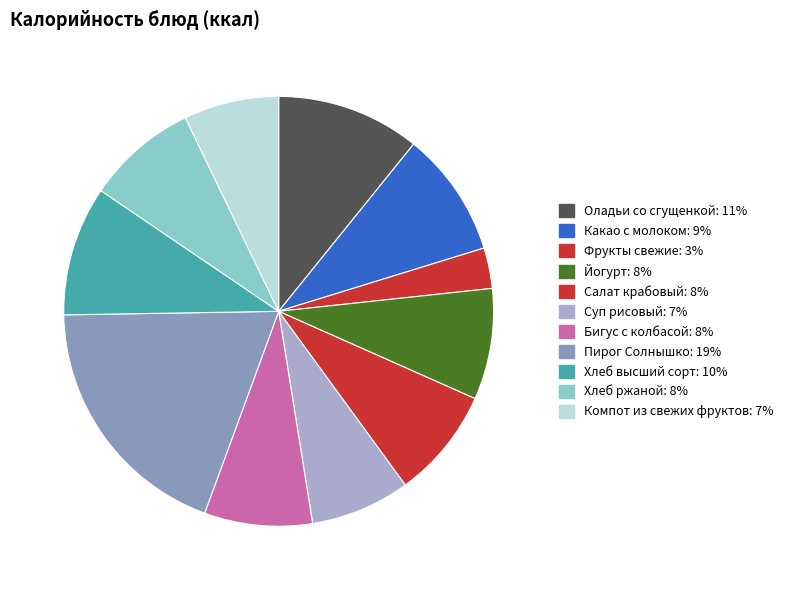

Which category has the biggest portion of the pie?

Пирог Солнышко